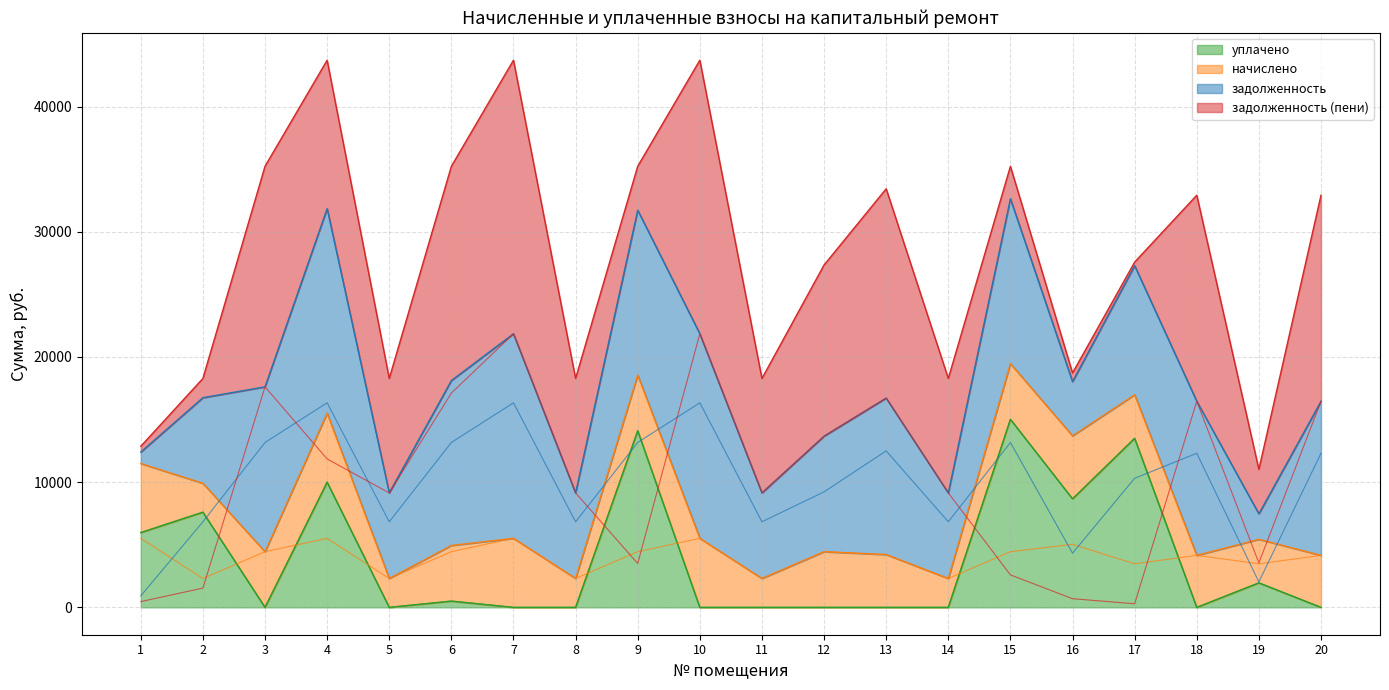

Where is задолженность nearest to the value 8629?

12